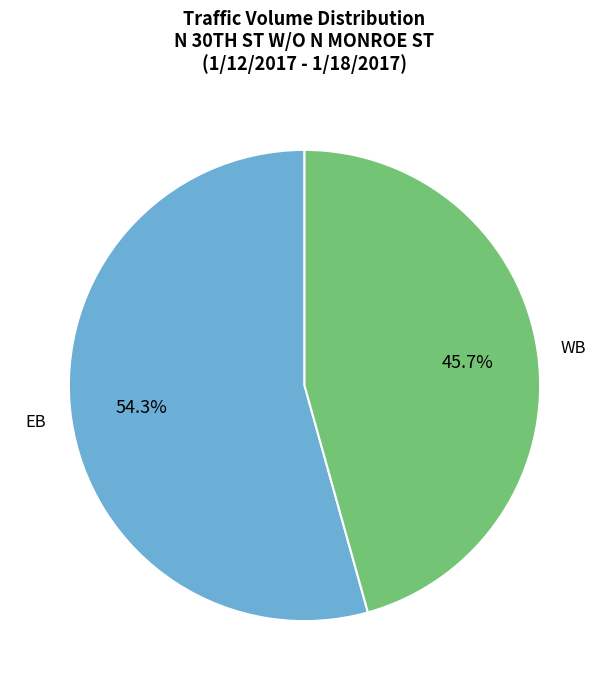

To the nearest percent, what is the difference between the largest and smallest slice percentages?

9%